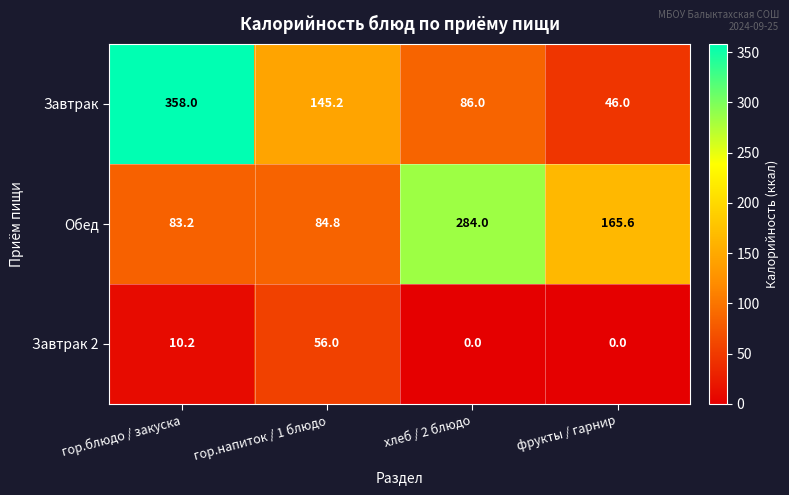

At how many categories does at least one series exceed 20?

4